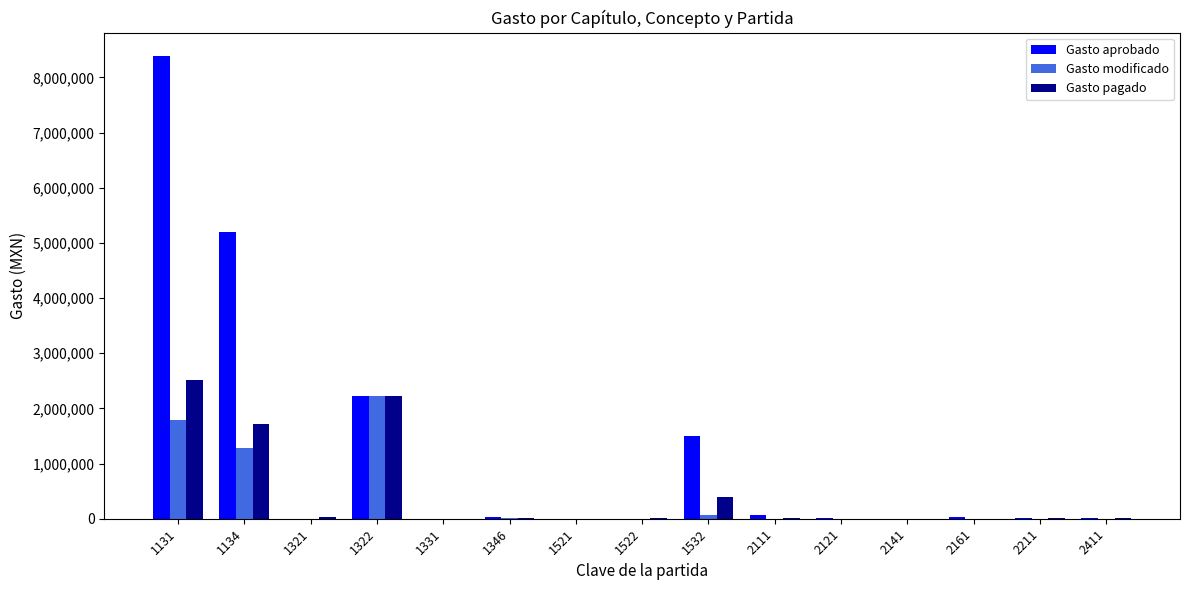

Which series has the largest total across all categories?

Gasto aprobado